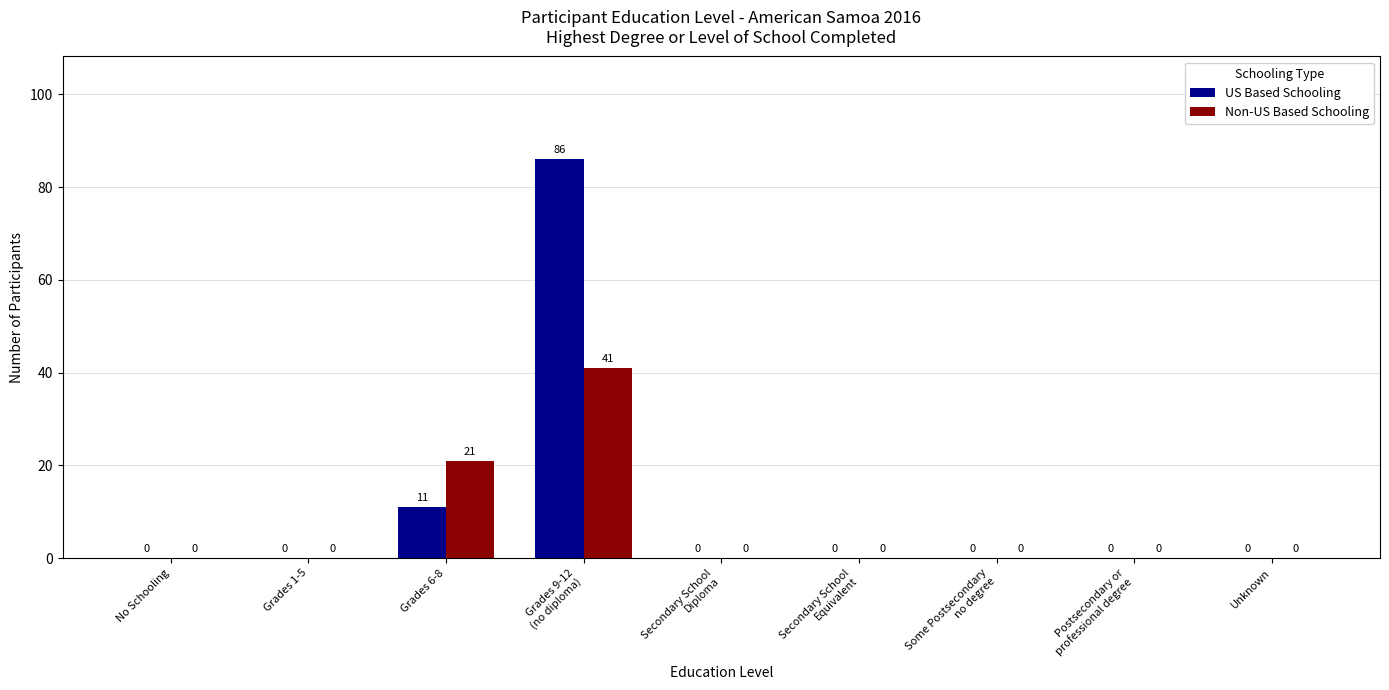

What is the greatest value displayed?

86